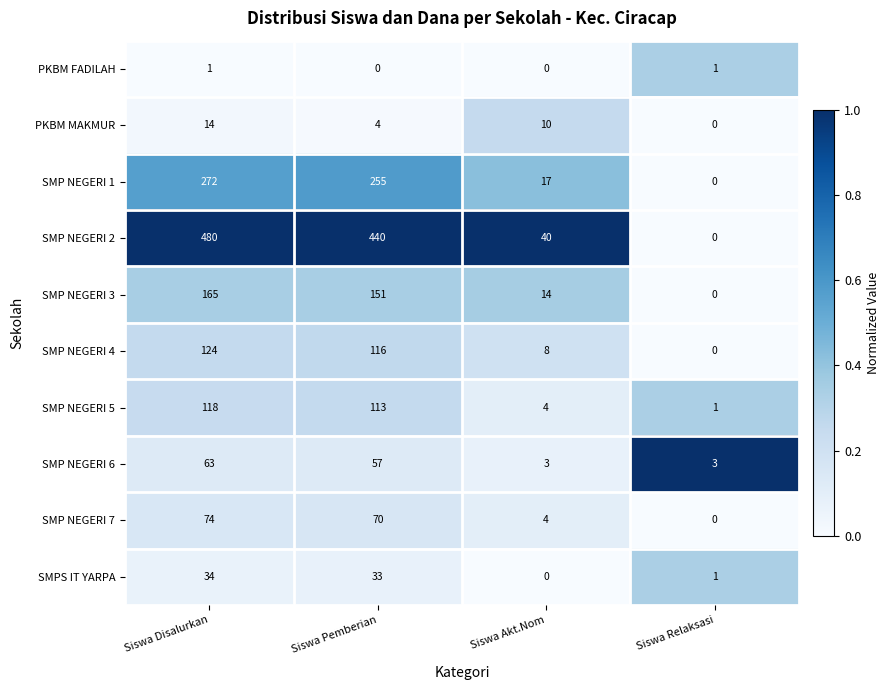

What is the approximate value of SMP NEGERI 5 at Siswa Pemberian, to the nearest 5?

115